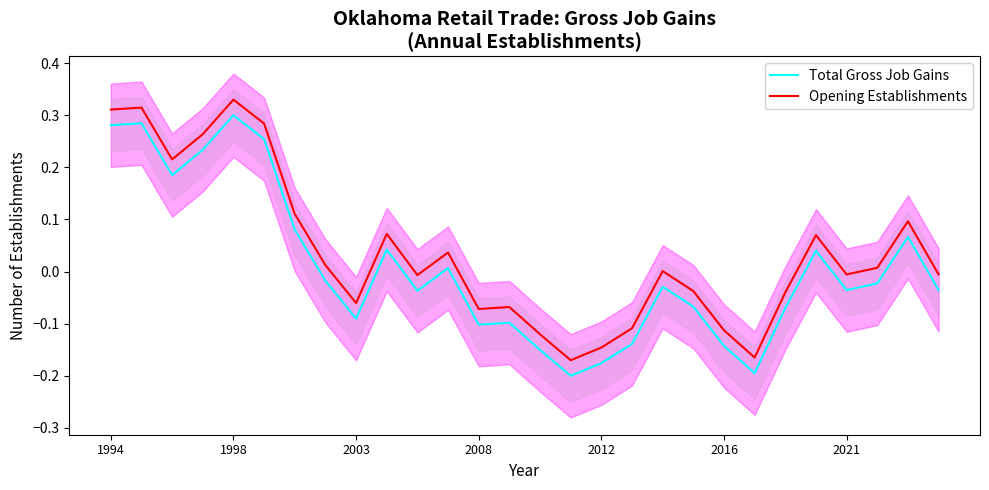

What is the value of the Total Gross Job Gains point at the 5th from the left?

0.3